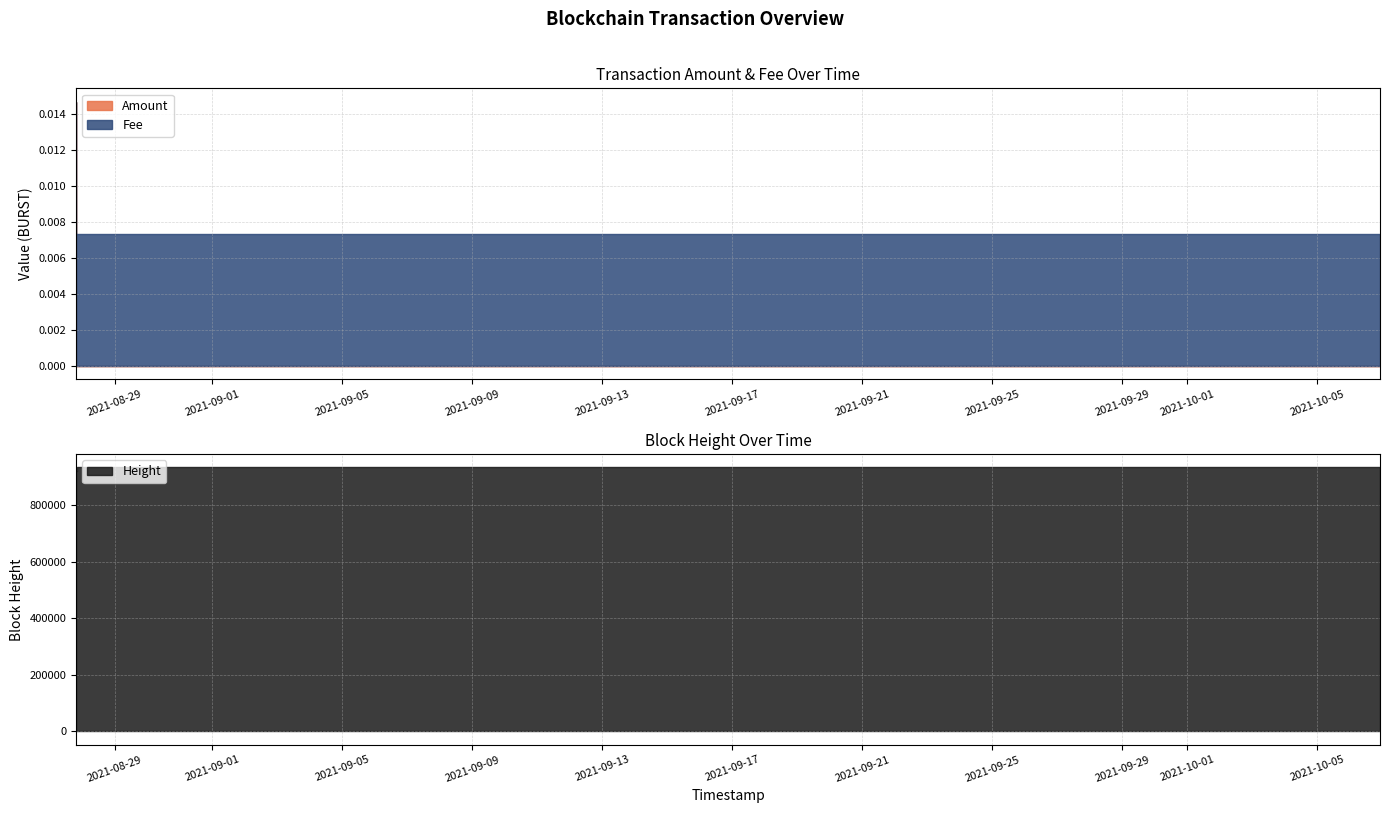

What is the total value across all series at 2021-10-06 22:11:31?

934983.0